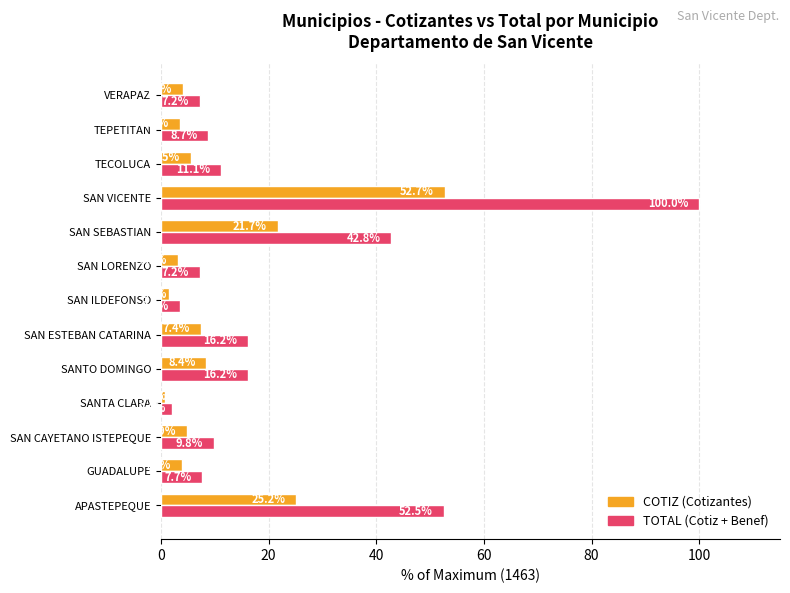

What are all the series names shown in the legend?

COTIZ (Cotizantes), TOTAL (Cotiz + Benef)